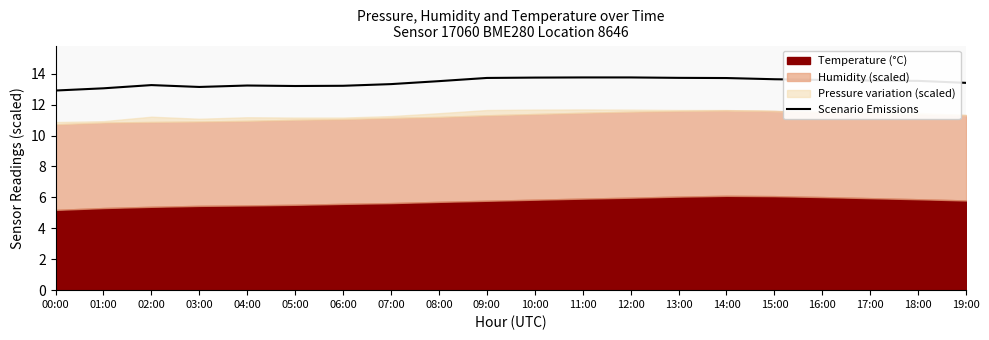

At which label is the value closest to 13?

01:00